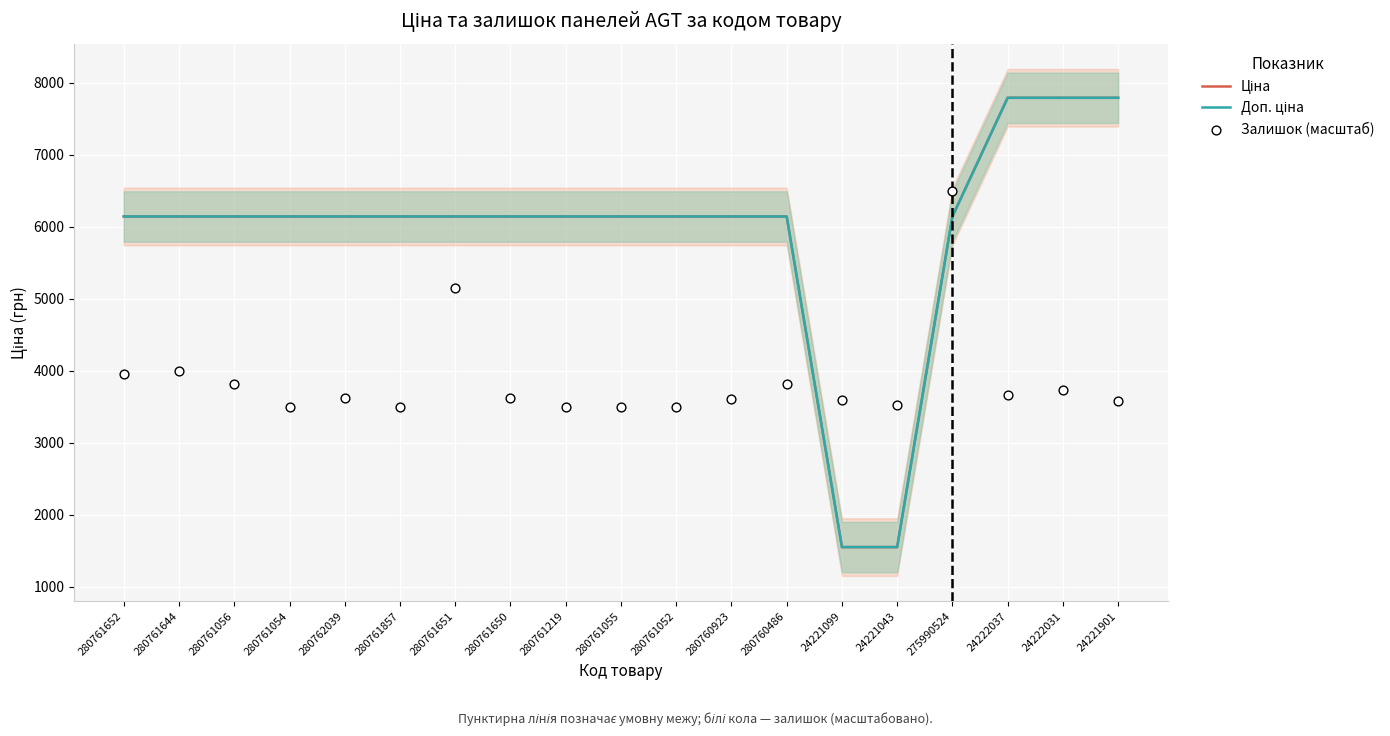

Is the value of Доп. ціна at 24222031 greater than the value of Залишок (масштаб) at 280761055?

Yes